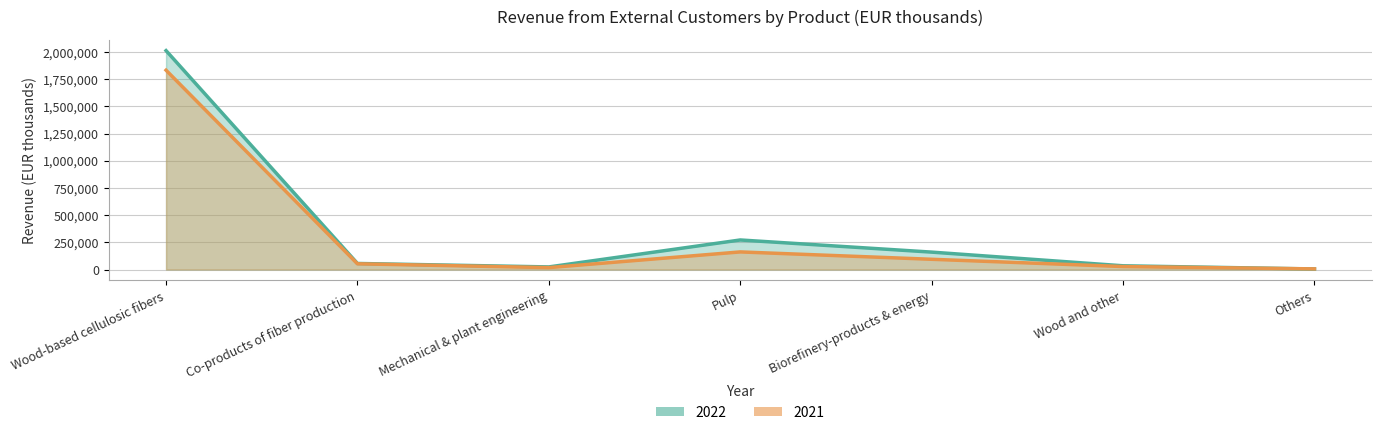

Reading left to right, list all the values displayed in this chart.

2022: 2013761	55917	24084	272065	160323	34512	5029
2021: 1833623	52811	17890	162176	94412	27590	6124